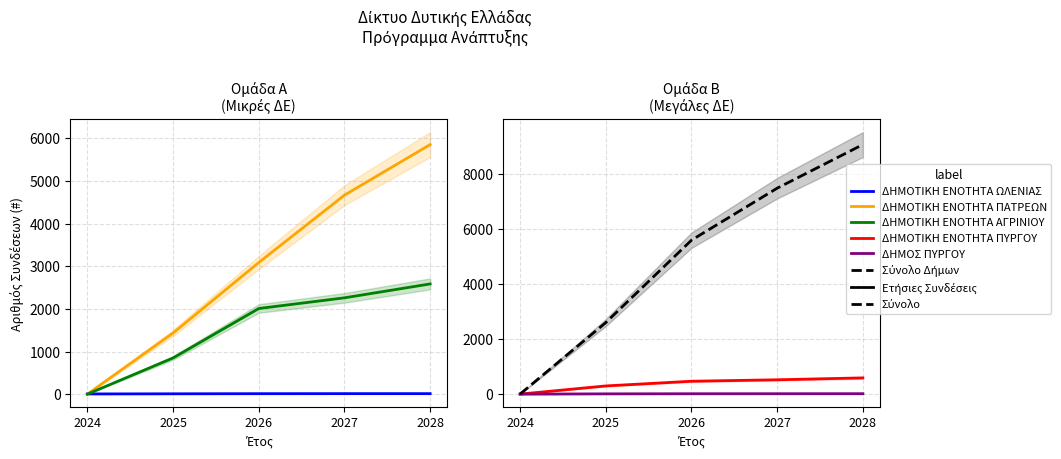

Where do ΔΗΜΟΤΙΚΗ ΕΝΟΤΗΤΑ ΩΛΕΝΙΑΣ and ΔΗΜΟΤΙΚΗ ΕΝΟΤΗΤΑ ΑΓΡΙΝΙΟΥ first cross each other?

2024 and 2025